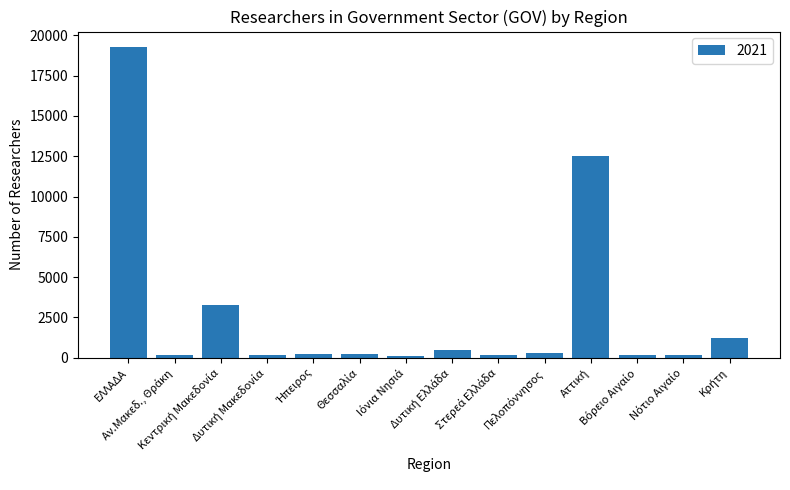

What is the difference between the second highest and minimum values?

12394